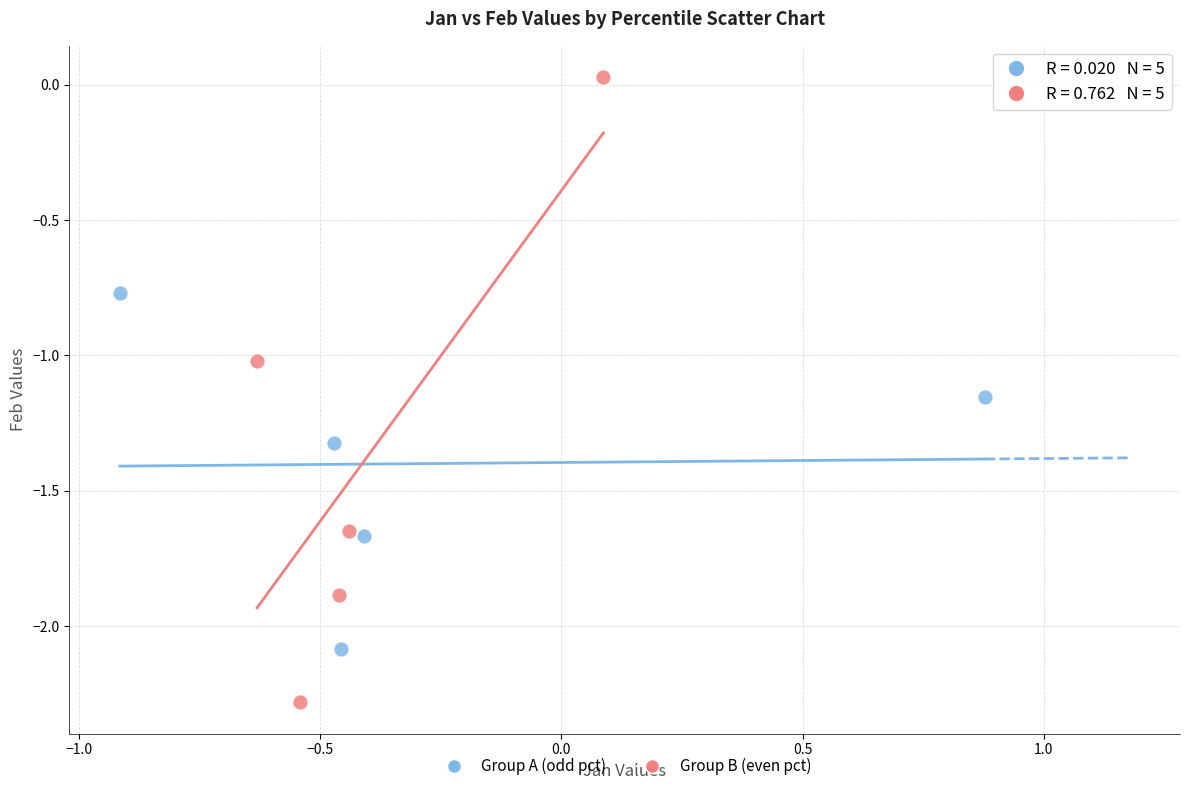

Which series reaches the minimum Y coordinate?

Group B (even pct)